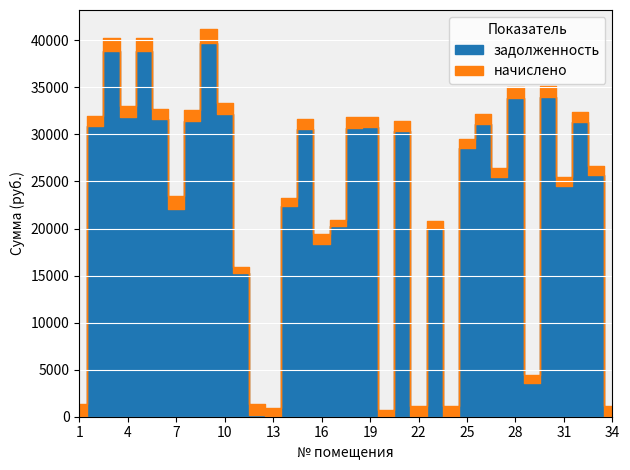

Rank the series by their maximum value, from highest to lowest.

задолженность, начислено